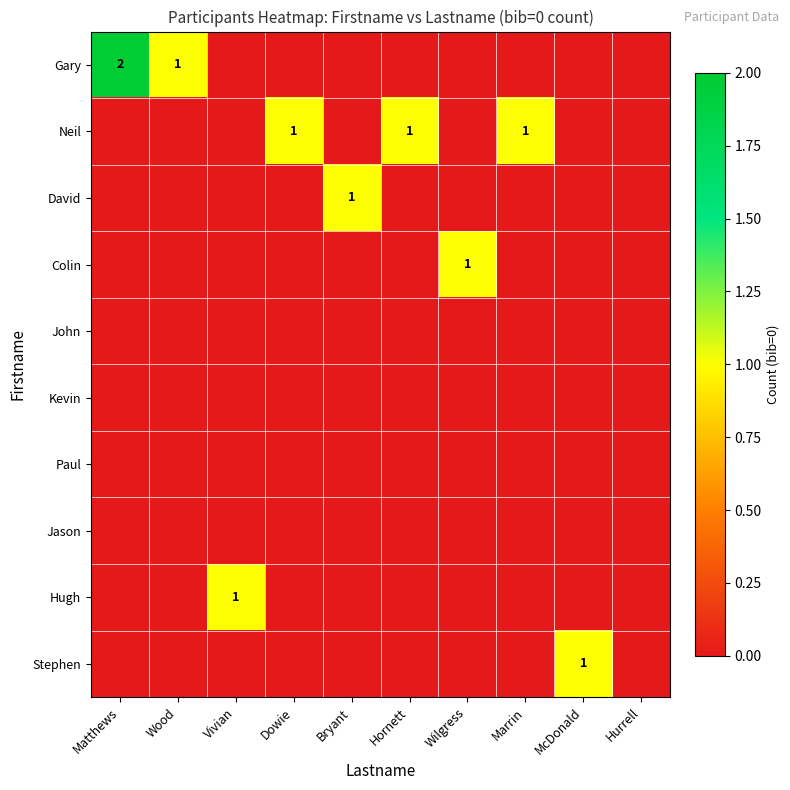

Is it true that Neil equals 1 at Hornett?

True